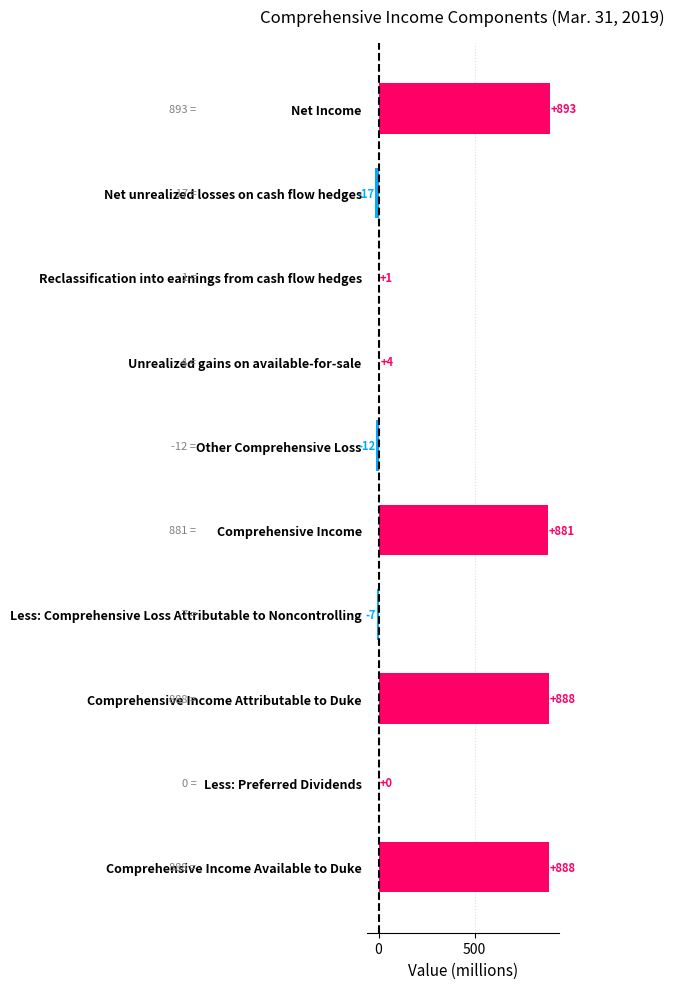

At which label is the value closest to 438?

Unrealized gains on available-for-sale